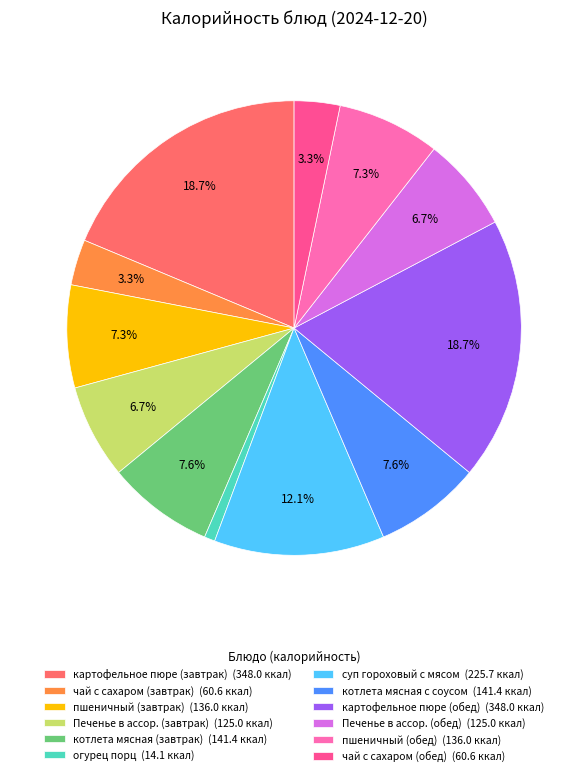

Does чай с сахаром (обед) represent more than half of the total?

No